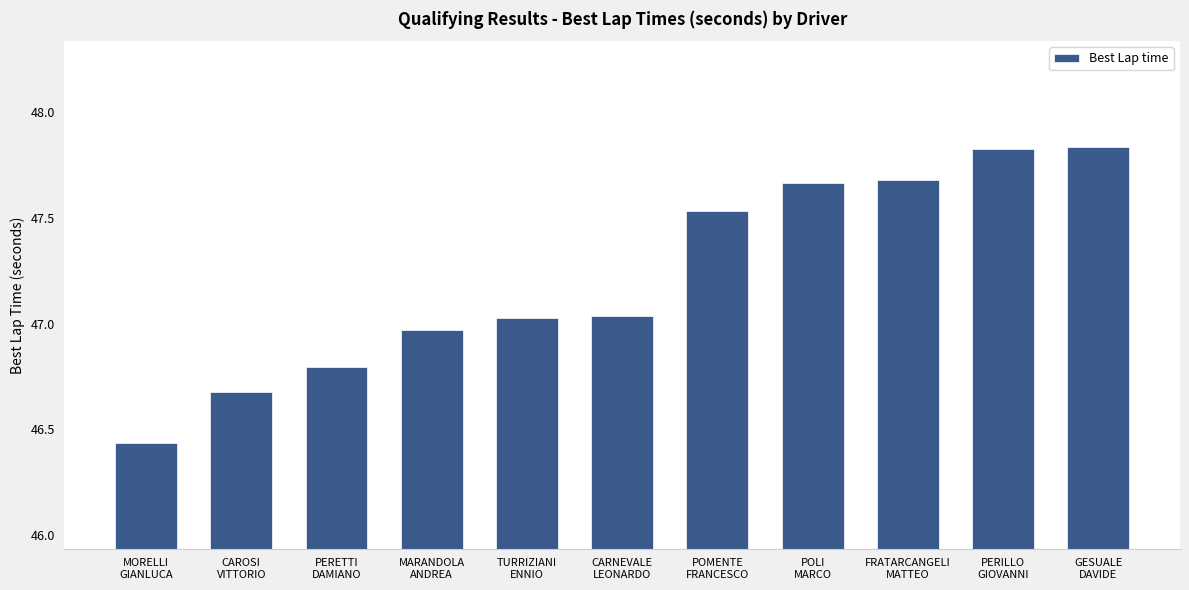

What is the average value?

47.2